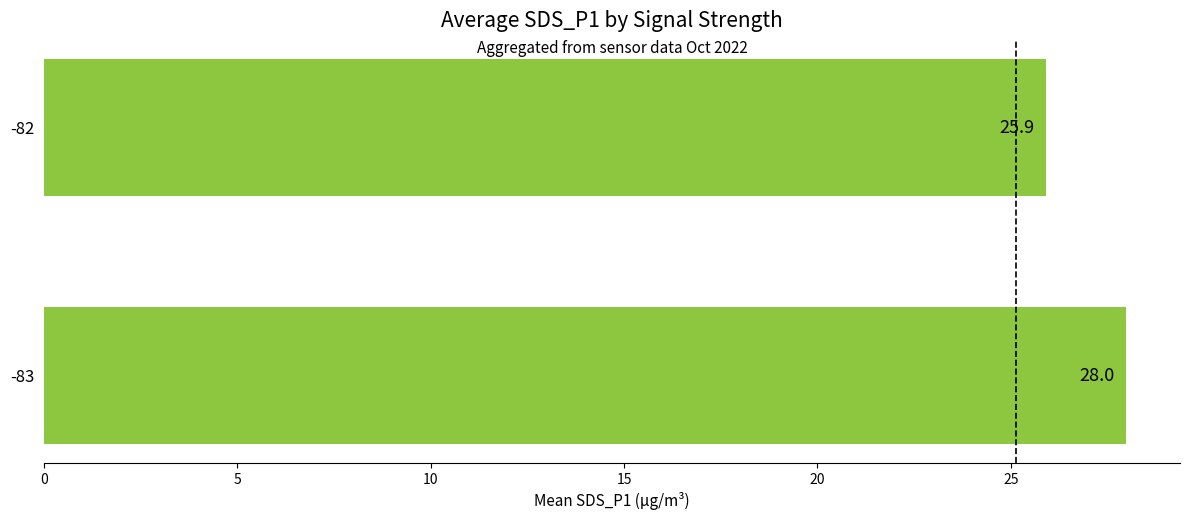

The value at -82 is 8.5. True or false?

False